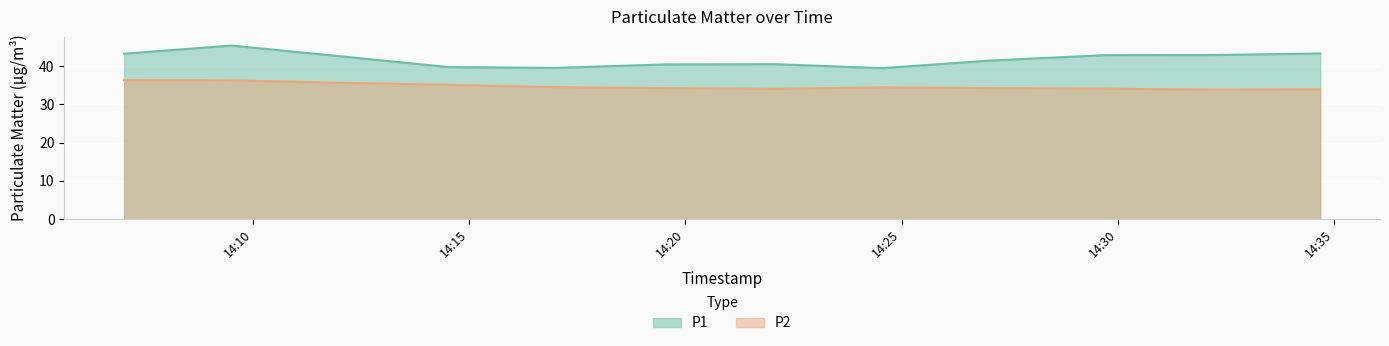

Rank the series by their average value, from lowest to highest.

P2, P1